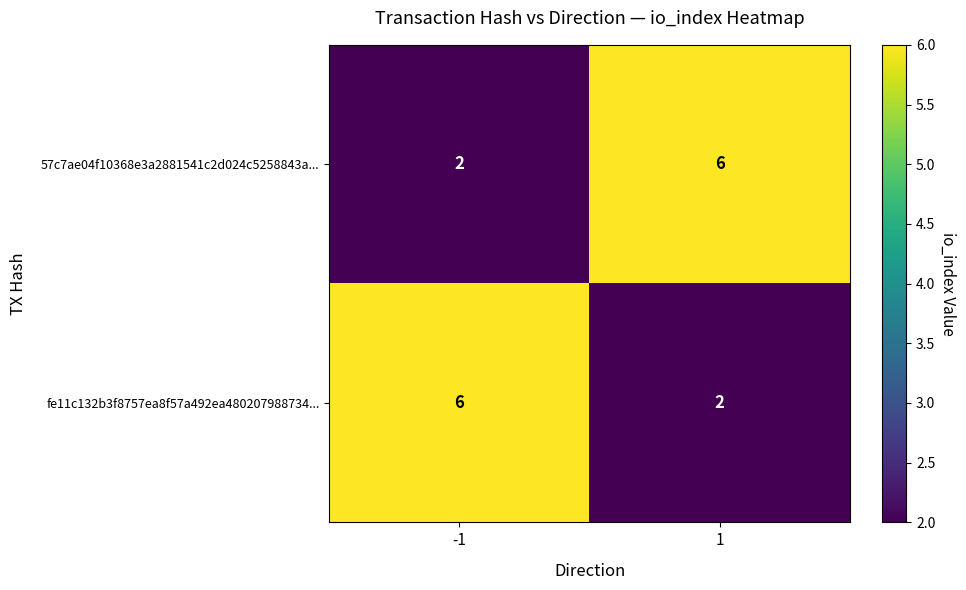

What is the highest value of the 57c7ae04f10368e3a2881541c2d024c5258843a... series?

6